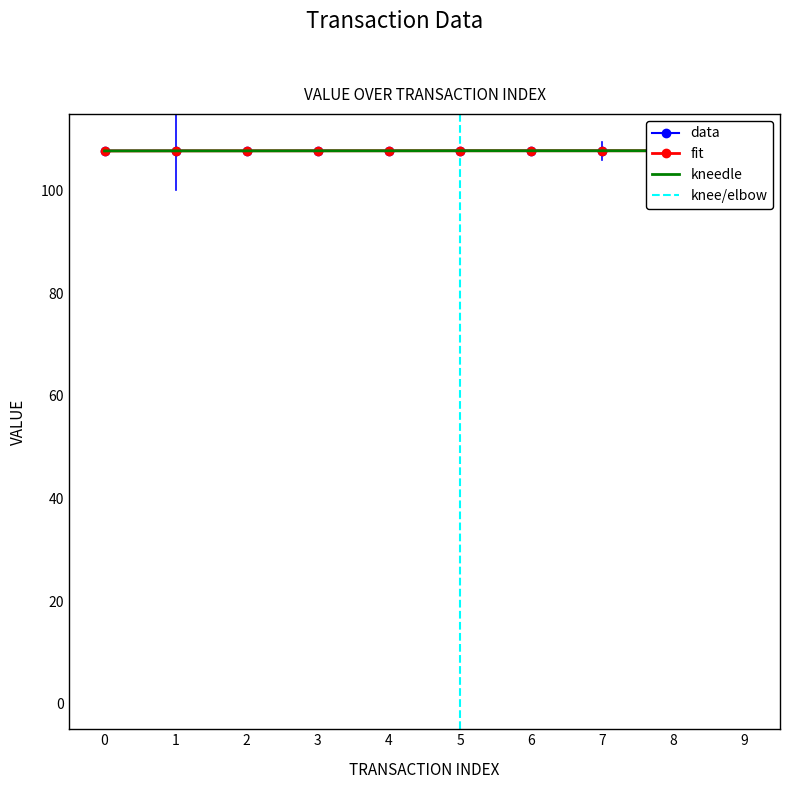

How many lines are shown in the chart?

3